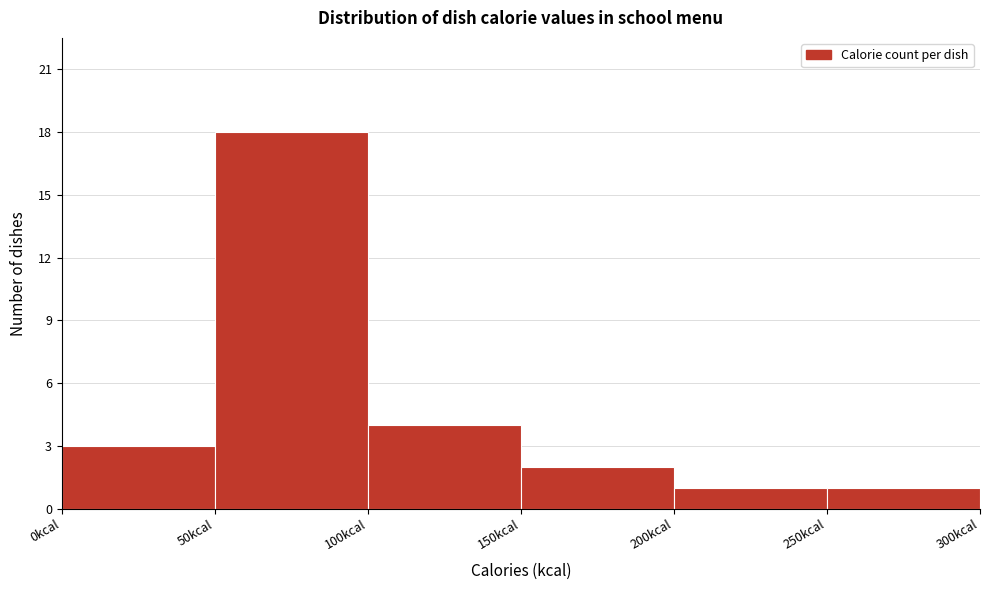

How tall is the bar that spans 250 to 300 on the x-axis? The values are not printed on the chart, so give them approximately, as read against the axis.

1